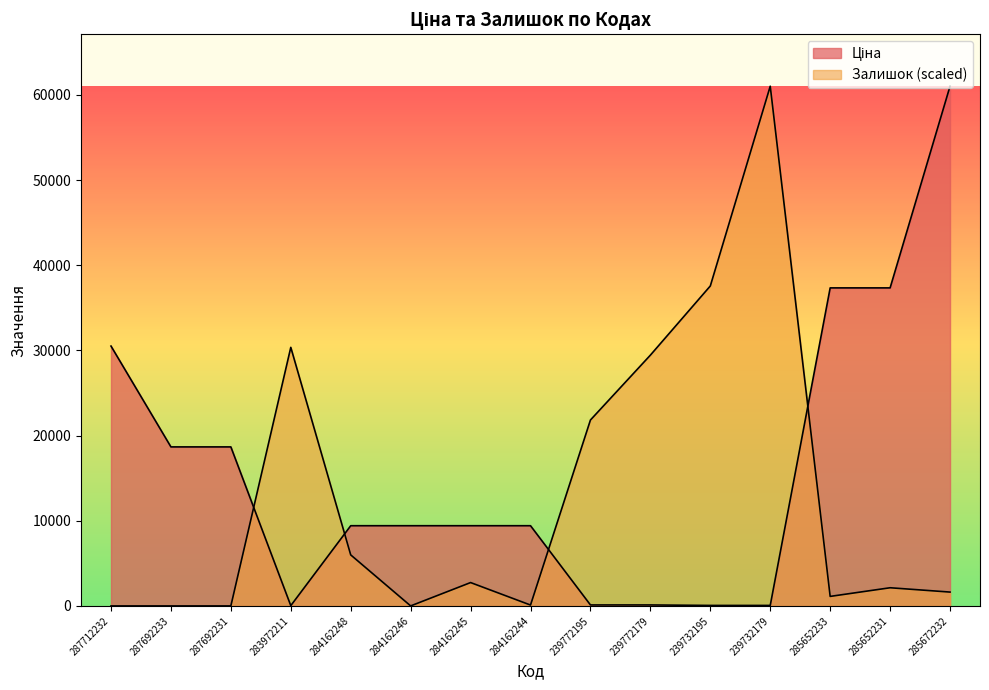

List the series in order of their overall mean, lowest first.

Залишок, Ціна